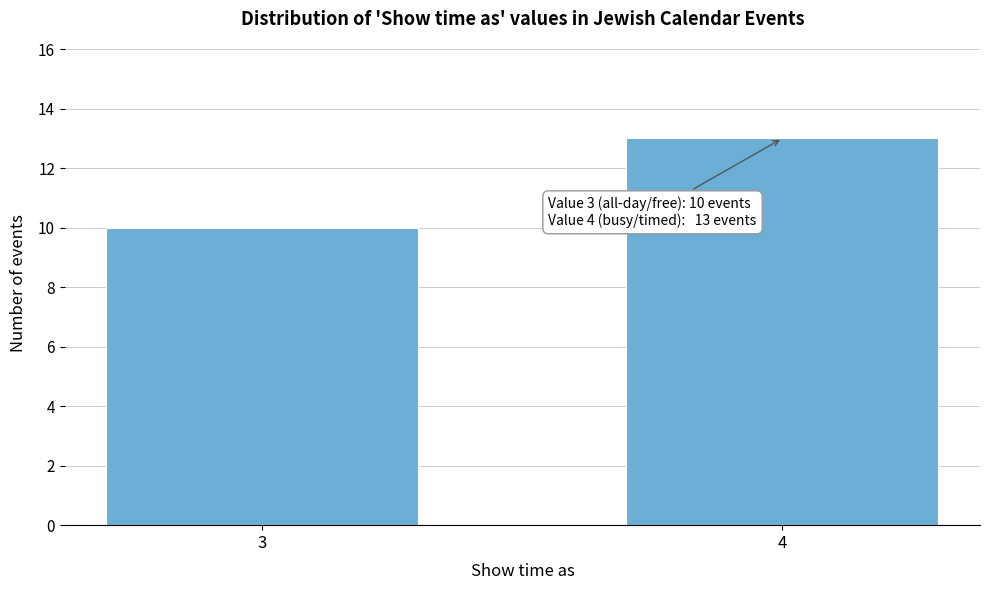

Reading left to right, what are all the values shown in this chart?

3=10	4=13